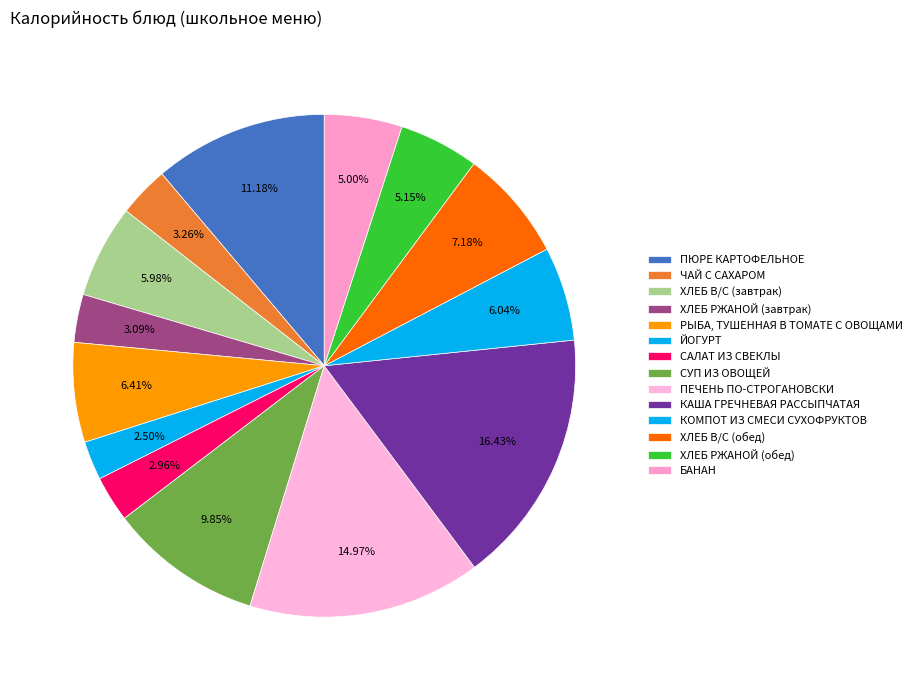

How many slices are in this pie chart?

14